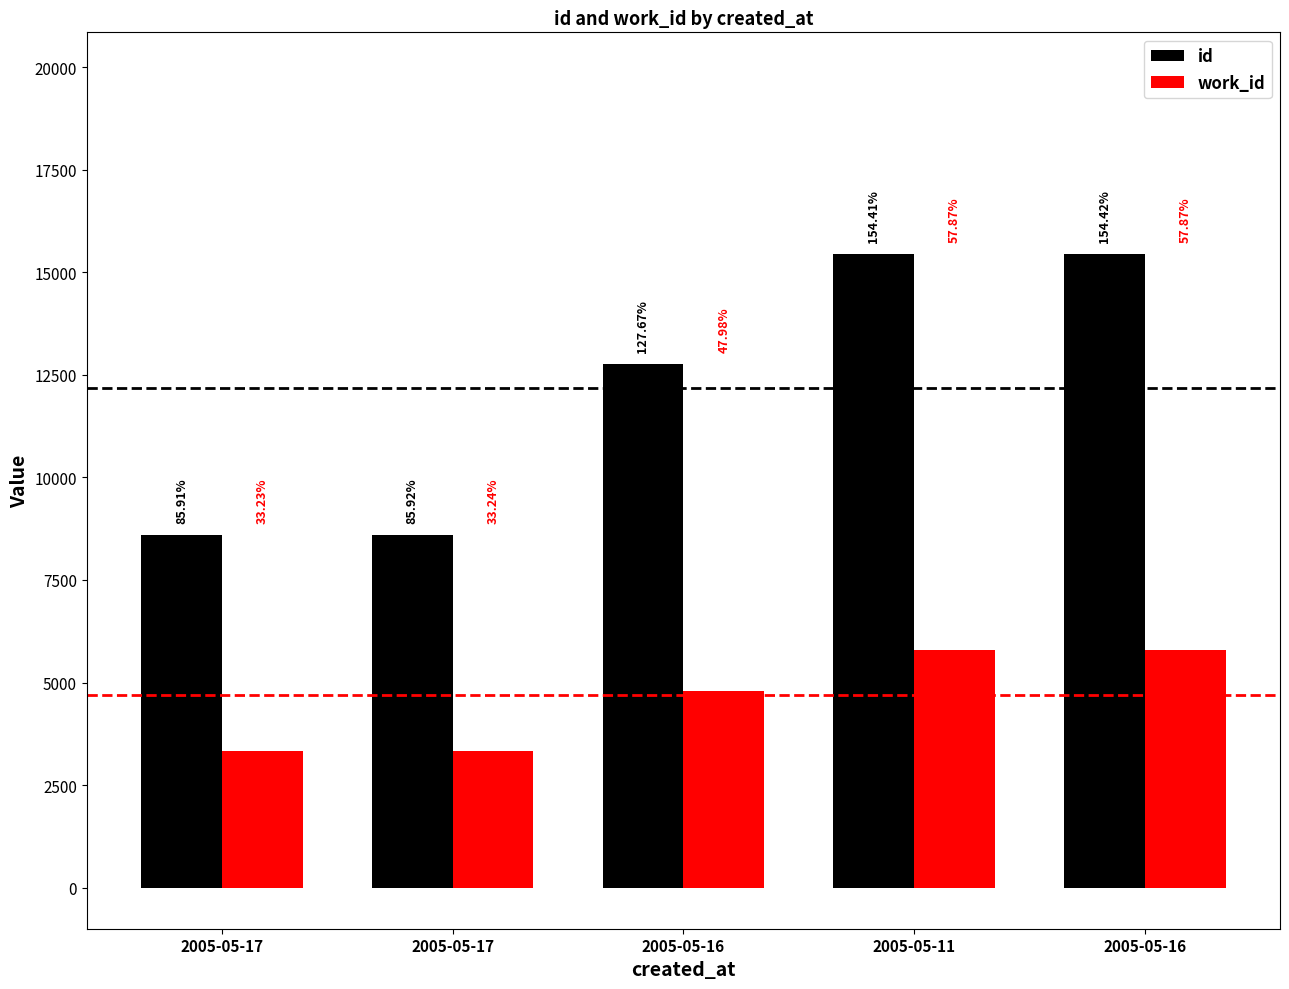

How many groups of bars are there?

5